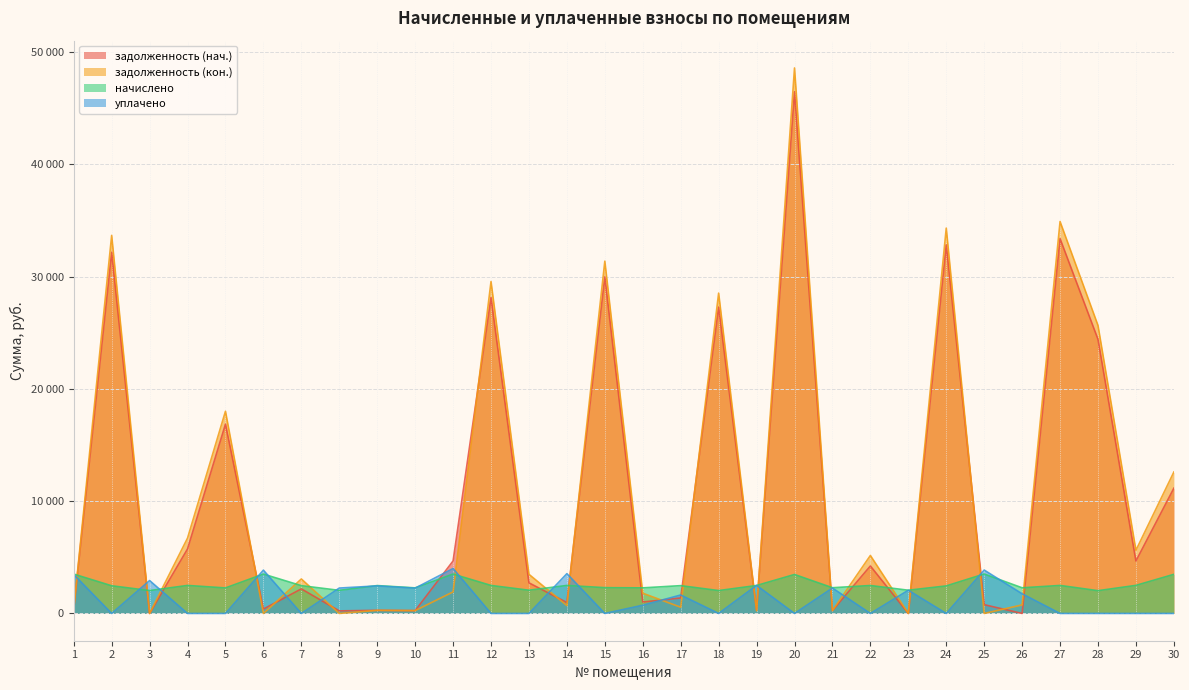

Reading left to right, extract all data points from this chart.

задолженность (нач.): 1=389.6	2=32161.9	3=0.0	4=5744.4	5=16859.3	6=389.6	7=2187.9	8=228.4	9=275.7	10=253.1	11=4674.9	12=28128.4	13=2726.0	14=970.2	15=29970.1	16=1017.2	17=1379.6	18=27281.0	19=302.8	20=46458.7	21=254.4	22=4228.0	23=0.0	24=32818.1	25=780.6	26=0.0	27=33379.8	28=24413.3	29=4674.2	30=11154.7
задолженность (кон.): 1=391.0	2=33667.9	3=0.0	4=6709.4	5=18004.2	6=0.0	7=3069.4	8=0.0	9=275.7	10=253.1	11=1920.3	12=29559.3	13=3485.9	14=701.4	15=31373.5	16=1800.9	17=553.9	18=28526.8	19=235.6	20=48580.3	21=254.4	22=5163.3	23=0.0	24=34316.7	25=0.0	26=761.6	27=34904.1	28=25652.9	29=5628.2	30=12594.6
начислено: 1=3506.5	2=2463.6	3=2038.0	4=2493.5	5=2271.7	6=3506.5	7=2475.5	8=2056.0	9=2481.5	10=2277.7	11=3506.5	12=2493.5	13=2067.9	14=2493.5	15=2295.7	16=2277.7	17=2475.5	18=2038.0	19=2487.5	20=3470.5	21=2289.7	22=2487.5	23=2067.9	24=2451.5	25=3512.5	26=2283.8	27=2493.5	28=2027.8	29=2499.5	30=3482.6
уплачено: 1=3466.7	2=0.0	3=2929.4	4=0.0	5=0.0	6=3856.3	7=0.0	8=2261.1	9=2453.3	10=2251.9	11=4000.0	12=0.0	13=0.0	14=3544.9	15=0.0	16=730.1	17=1642.5	18=0.0	19=2500.1	20=0.0	21=2263.7	22=0.0	23=2067.9	24=0.0	25=3862.9	26=1750.9	27=0.0	28=0.0	29=0.0	30=0.0